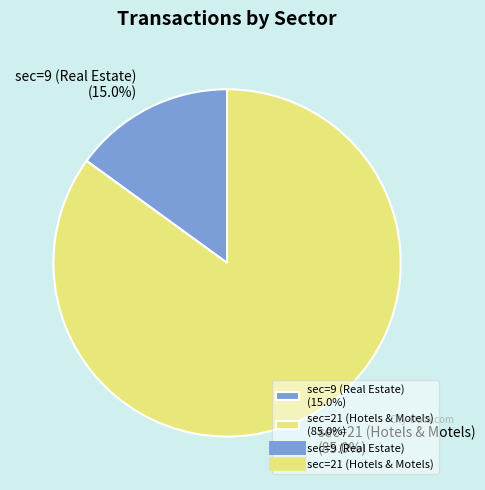

Which category has the biggest portion of the pie?

sec=21 (Hotels & Motels)